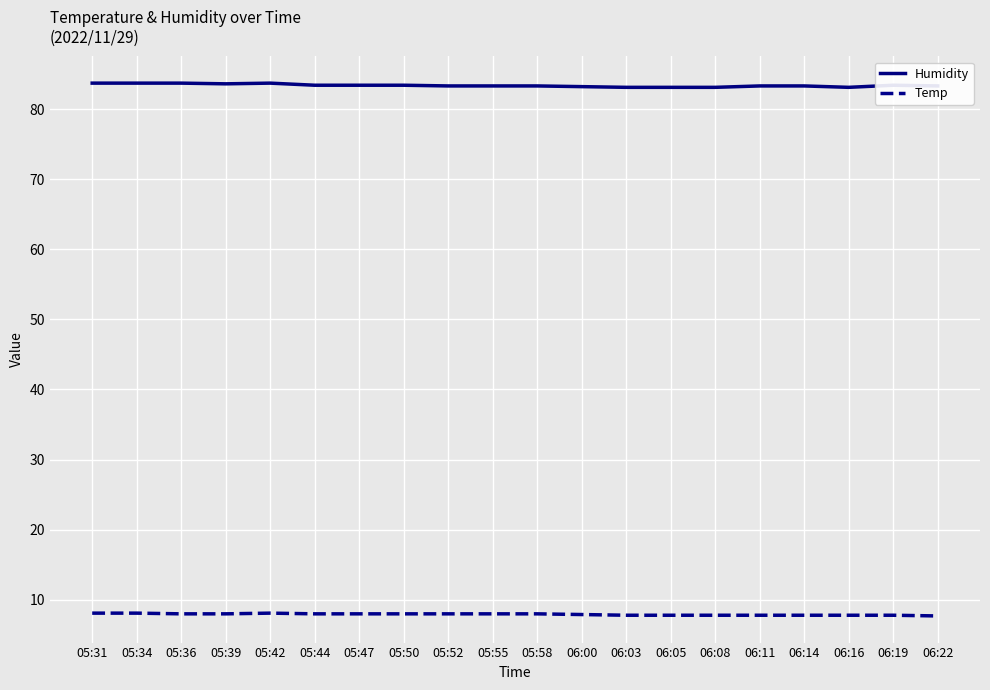

List the series in order of their overall mean, highest first.

Humidity, Temp